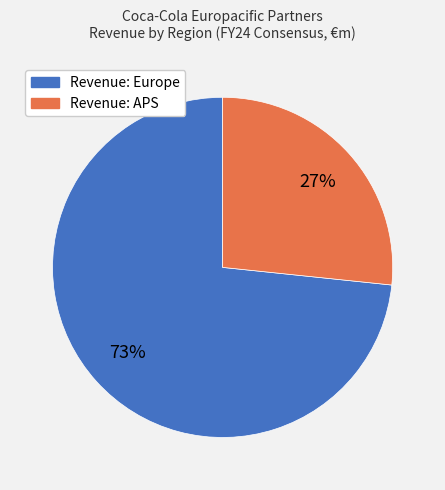

Is the sum of Revenue: APS and Revenue: Europe greater than half?

Yes